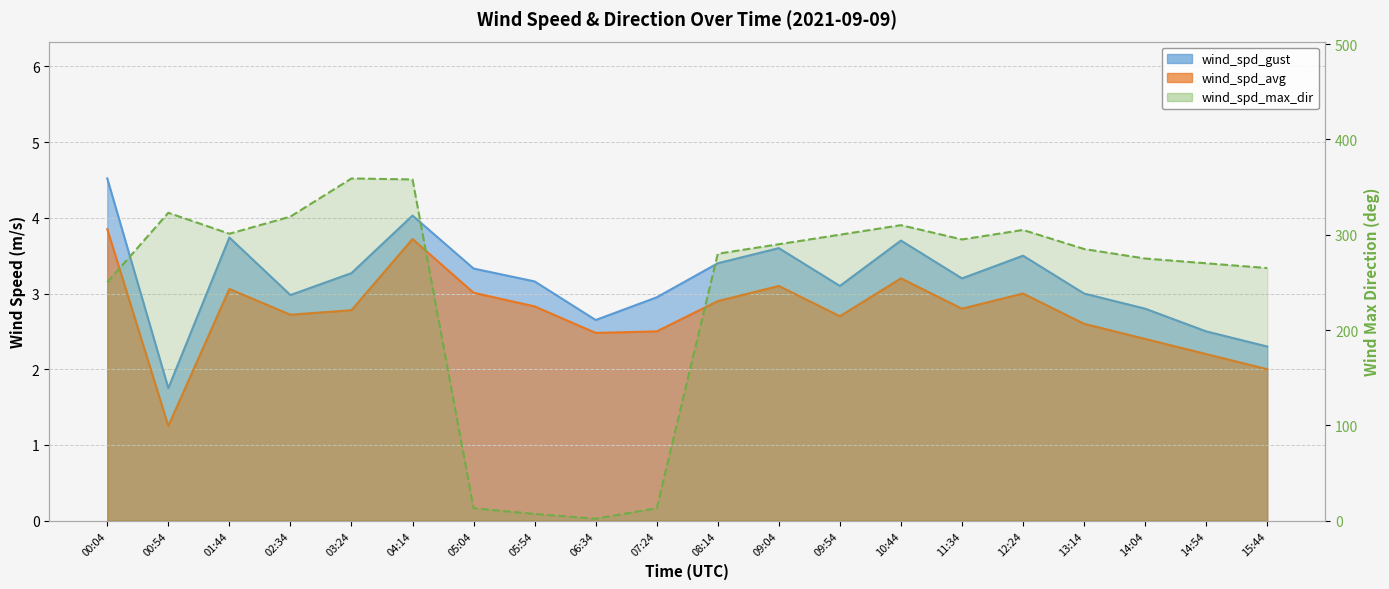

What is the sum of all wind_spd_gust values?

63.5